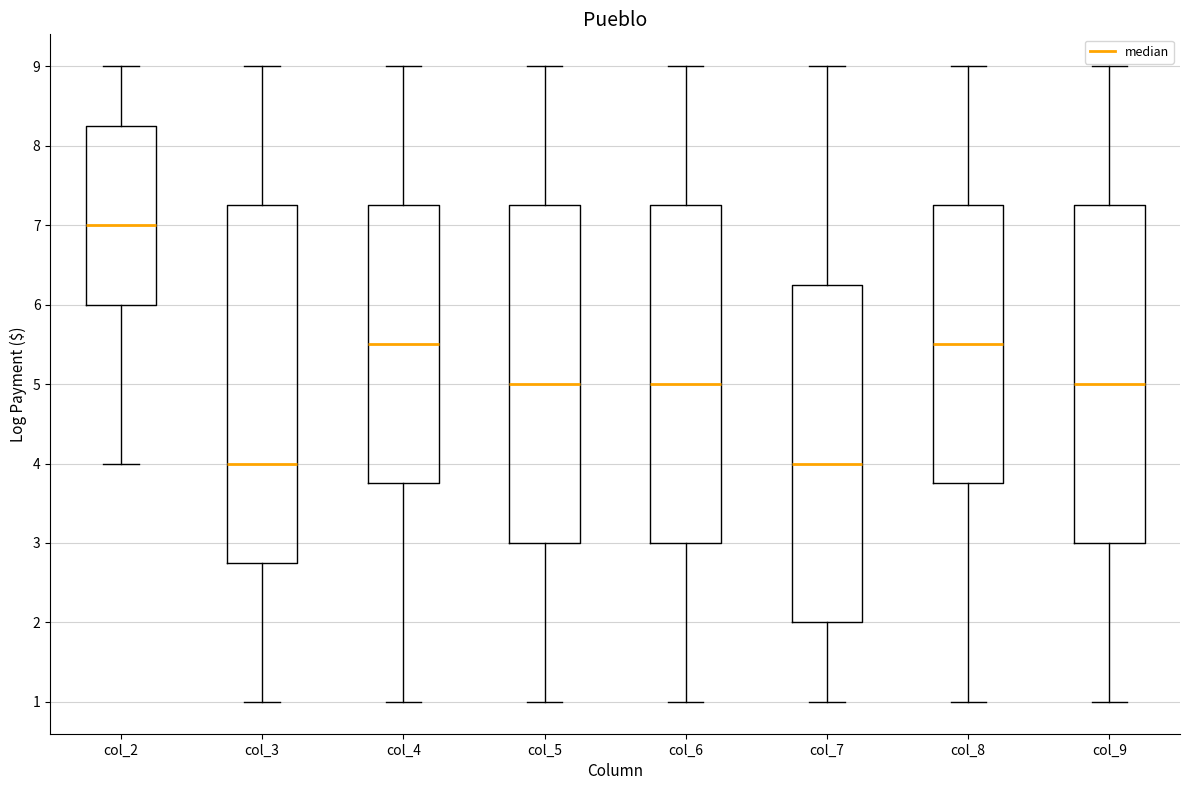

Reading left to right, transcribe this box plot: for each box, give where its median line is, the range the box spans, and where its two whiskers end, as read against the y-axis. The values are not printed on the chart, so give them approximately, as read against the axis.

col_2: median 7.0, box 6.0 to 8.3, whiskers 4.0 to 9.0
col_3: median 4.0, box 2.8 to 7.3, whiskers 1.0 to 9.0
col_4: median 5.5, box 3.8 to 7.3, whiskers 1.0 to 9.0
col_5: median 5.0, box 3.0 to 7.3, whiskers 1.0 to 9.0
col_6: median 5.0, box 3.0 to 7.3, whiskers 1.0 to 9.0
col_7: median 4.0, box 2.0 to 6.3, whiskers 1.0 to 9.0
col_8: median 5.5, box 3.8 to 7.3, whiskers 1.0 to 9.0
col_9: median 5.0, box 3.0 to 7.3, whiskers 1.0 to 9.0